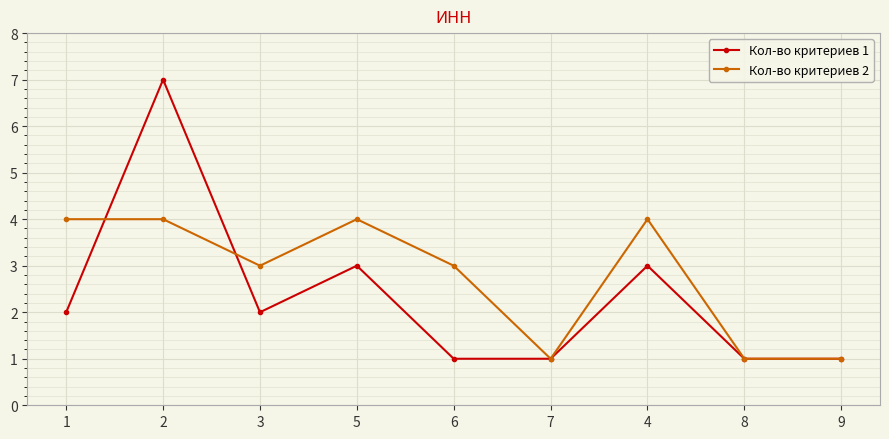

Reading left to right, what are all the values shown in this chart?

Кол-во критериев 1: 2	7	2	3	1	1	3	1	1
Кол-во критериев 2: 4	4	3	4	3	1	4	1	1